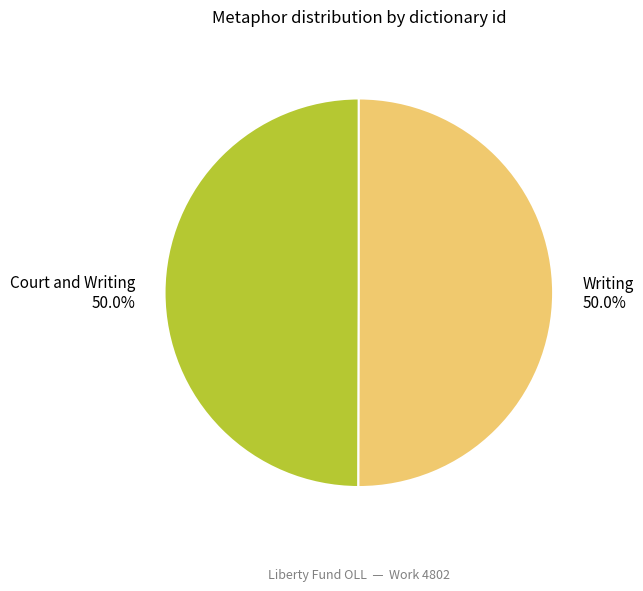

To the nearest percent, what is the average slice percentage?

50%